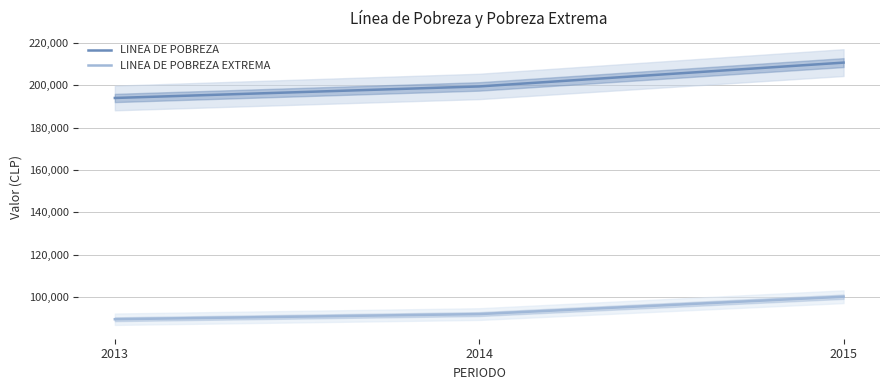

How many data points does each series have?

3